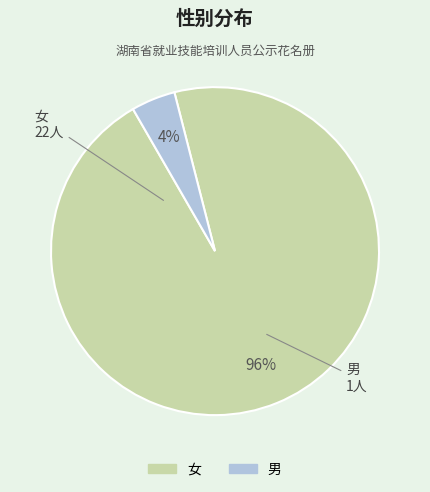

To the nearest percent, what is the average slice percentage?

50%